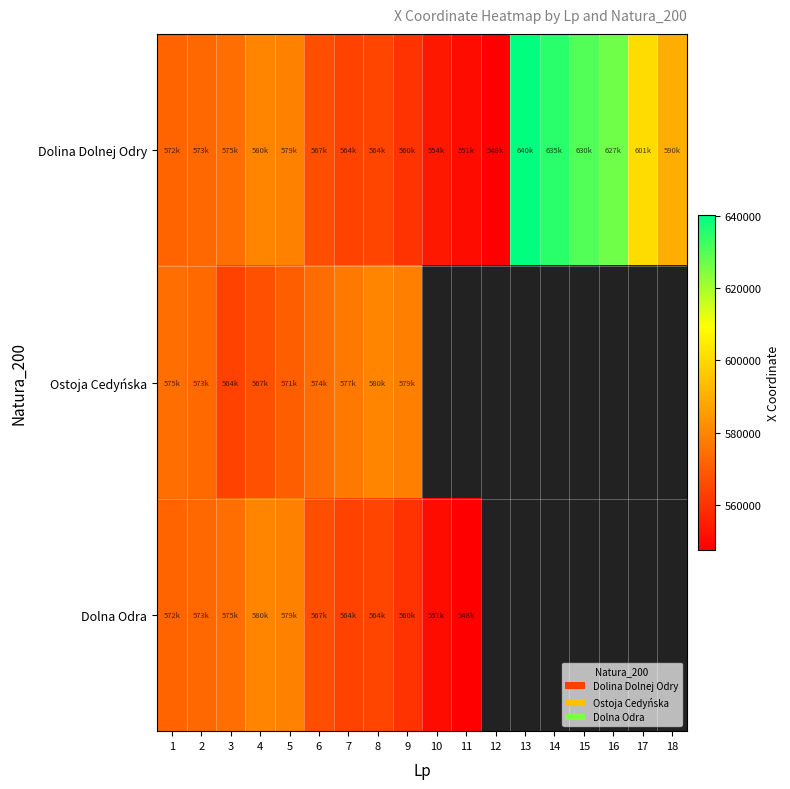

How many values in Dolna Odra are above zero?

11